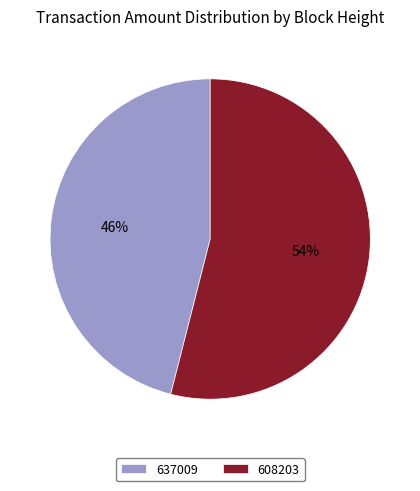

Is the sum of 608203 and 637009 greater than half?

Yes